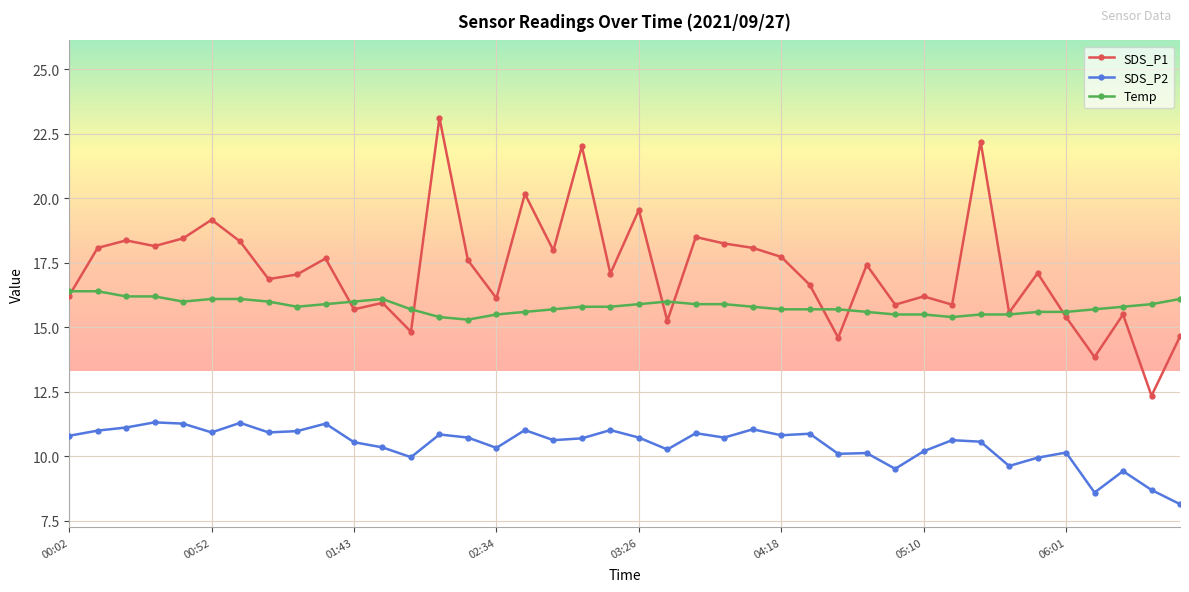

True or false: Temp has more than 0 points higher than both neighbors.

True